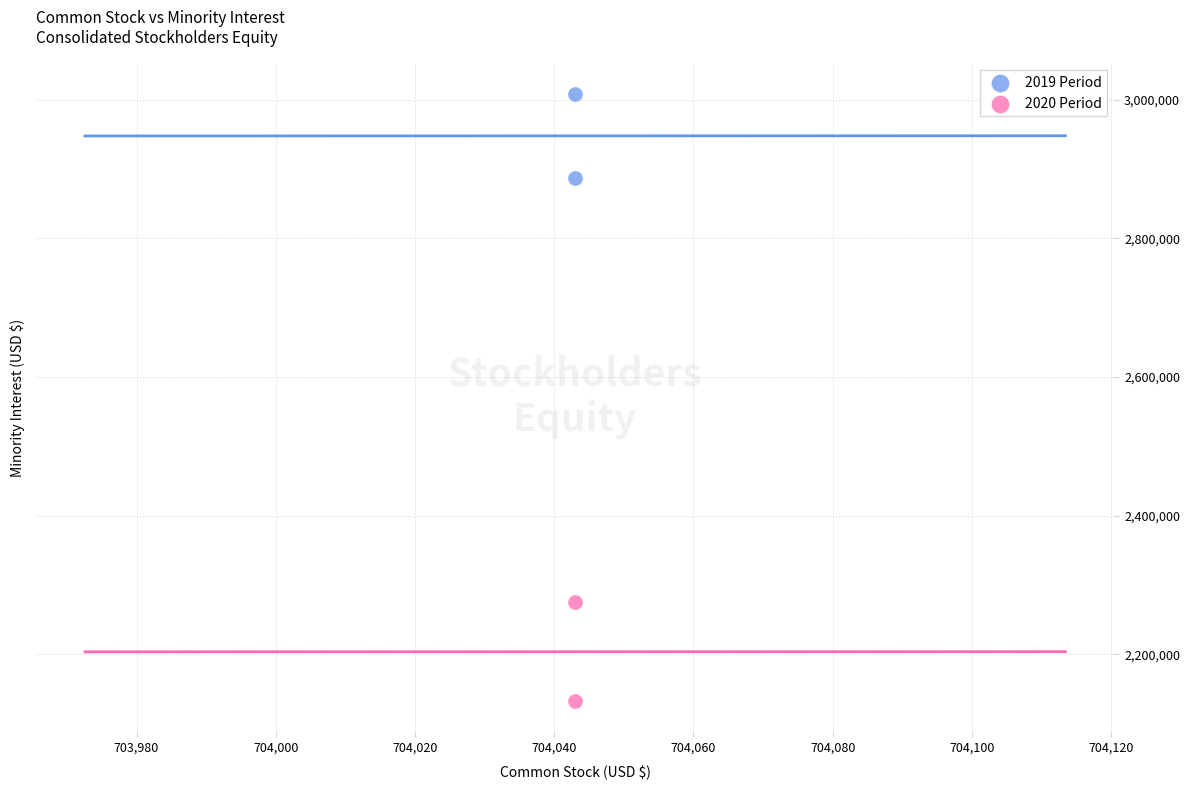

Across all data points, what is the average X value?

704043